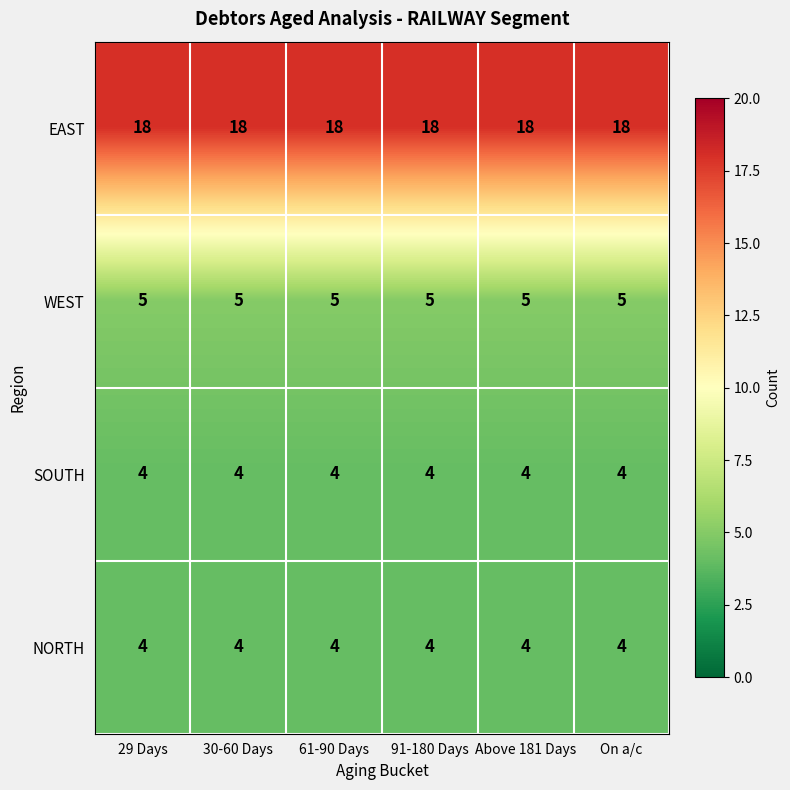

Which series has the largest total across all categories?

EAST